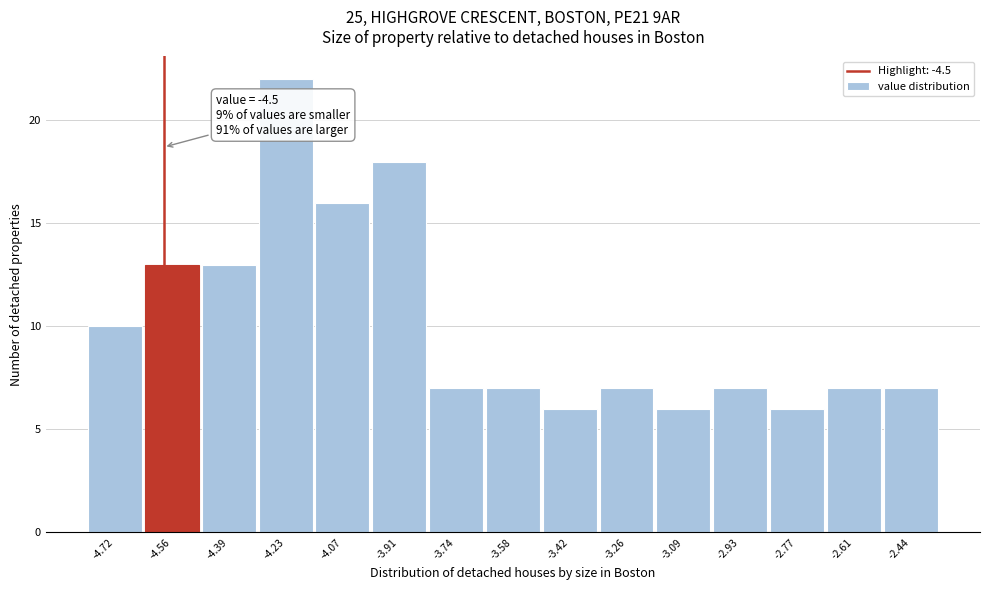

Reading left to right, what are all the values shown in this chart?

10	13	13	22	16	18	7	7	6	7	6	7	6	7	7